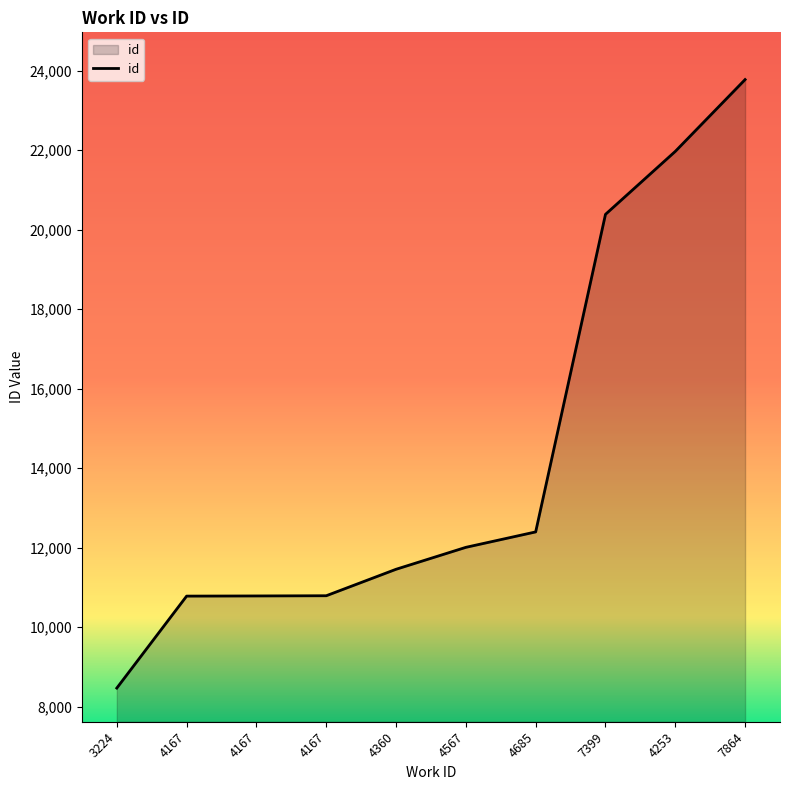

What is the average value?

14283